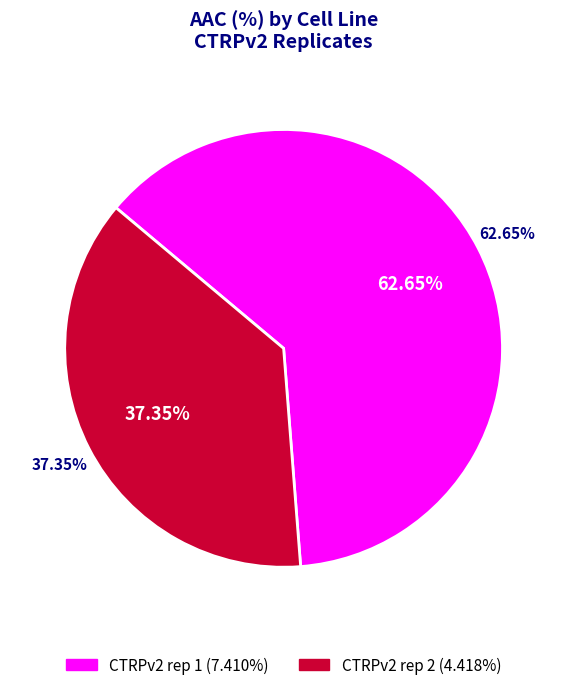

What is the smallest slice in the pie chart?

CTRPv2 rep 2